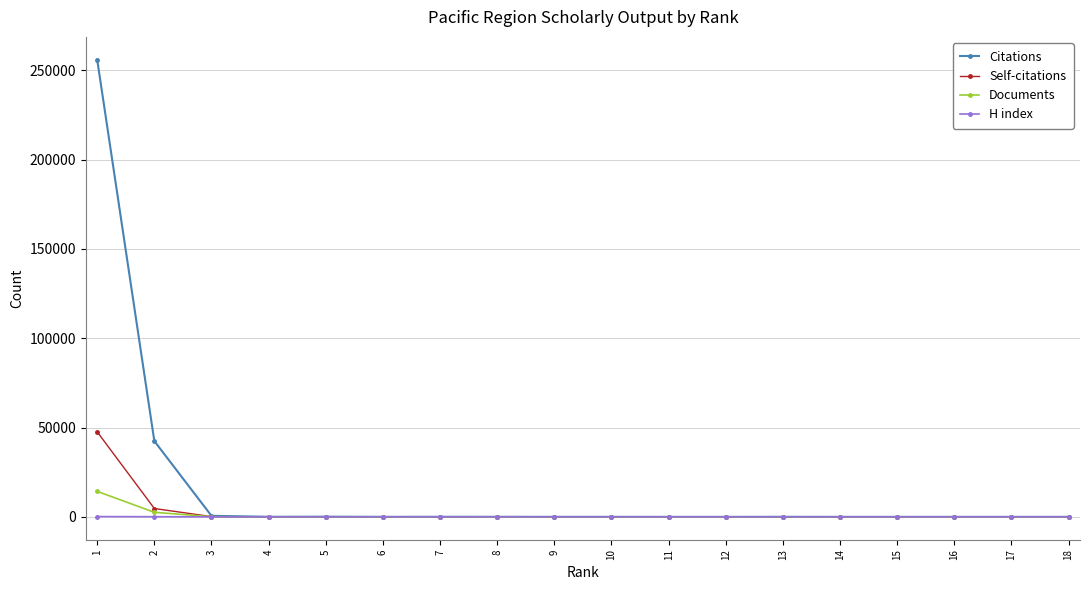

Which series has the largest total across all categories?

Citations